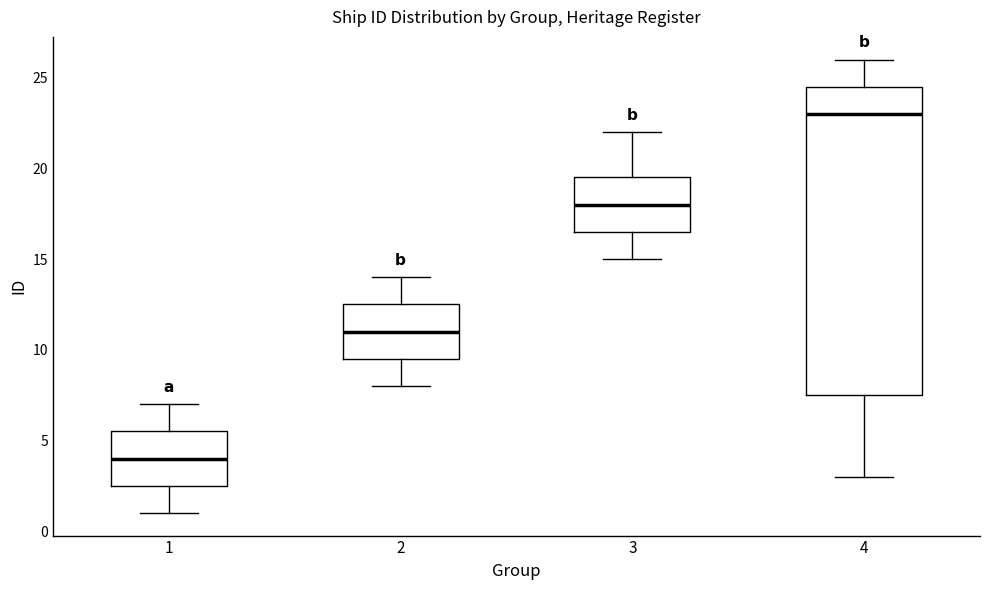

Reading left to right, read every box against the y-axis: the position of its median line, the range the box covers, and the ends of its whiskers. The values are not printed on the chart, so give them approximately, as read against the axis.

1: median 4.0, box 2.5 to 5.5, whiskers 1.0 to 7.0
2: median 11.0, box 9.5 to 12.5, whiskers 8.0 to 14.0
3: median 18.0, box 16.5 to 19.5, whiskers 15.0 to 22.0
4: median 23.0, box 7.5 to 24.5, whiskers 3.0 to 26.0